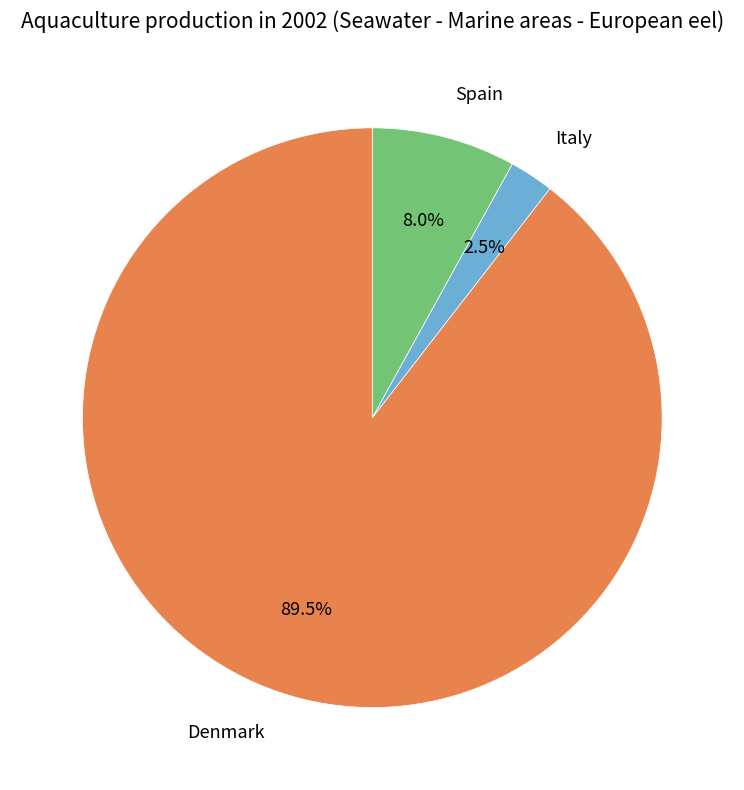

Does any single category account for the majority?

Yes